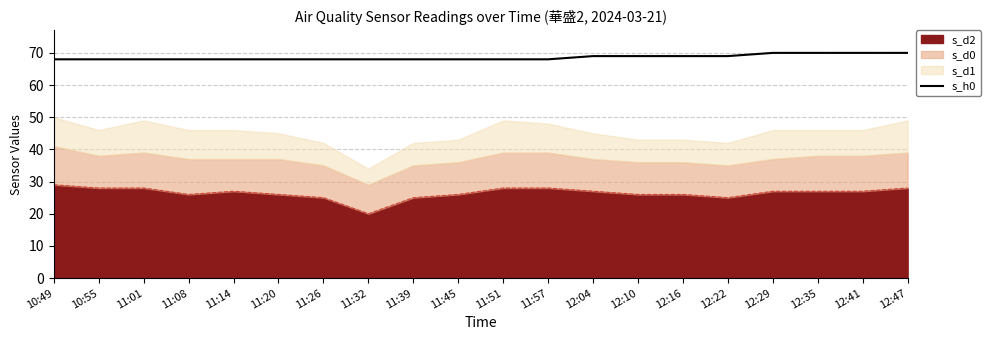

Reading left to right, list all the values displayed in this chart.

68	68	68	68	68	68	68	68	68	68	68	68	69	69	69	69	70	70	70	70